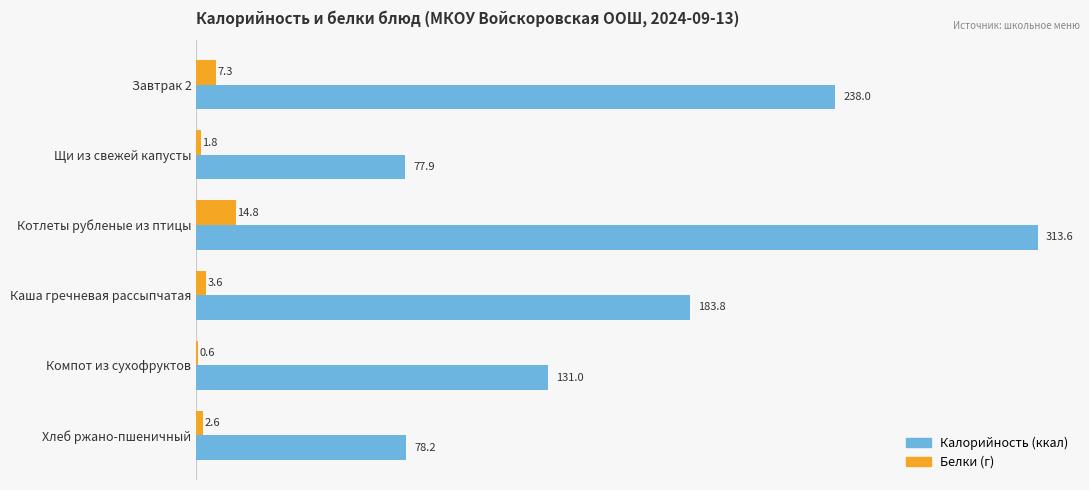

At which category is the sum across all series the highest?

Котлеты рубленые из птицы